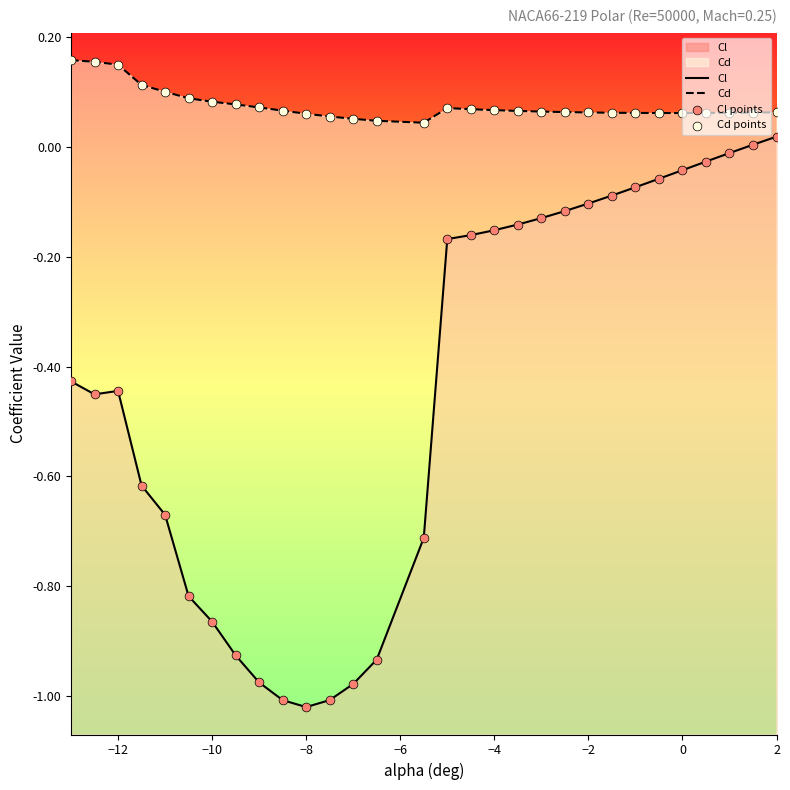

What are all the series names shown in the legend?

Cl, Cd, Cl points, Cd points